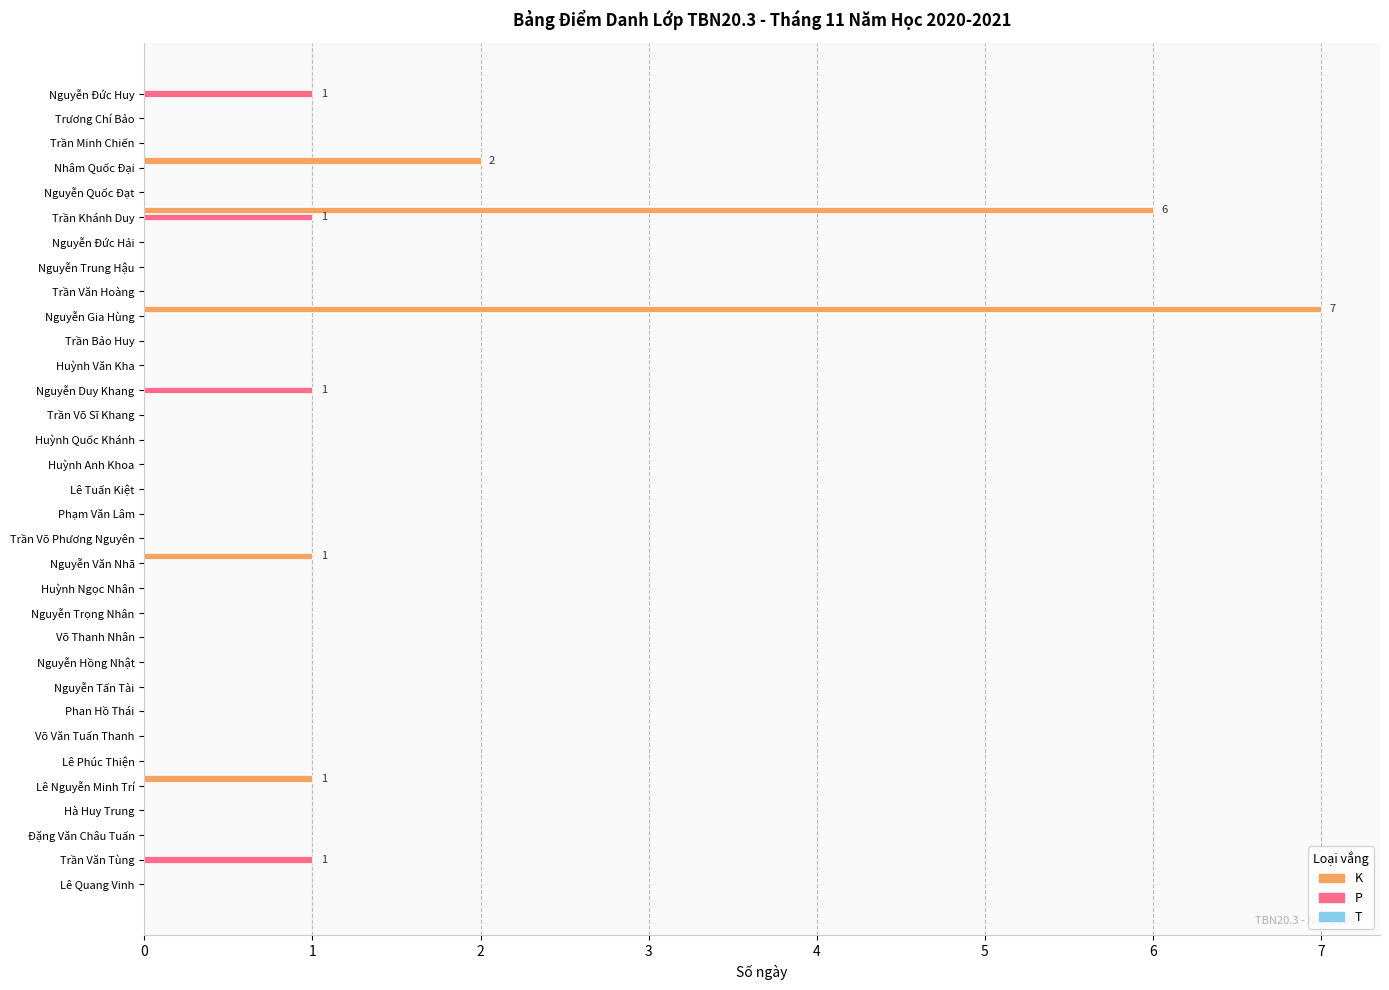

How many data points does each series have?

33